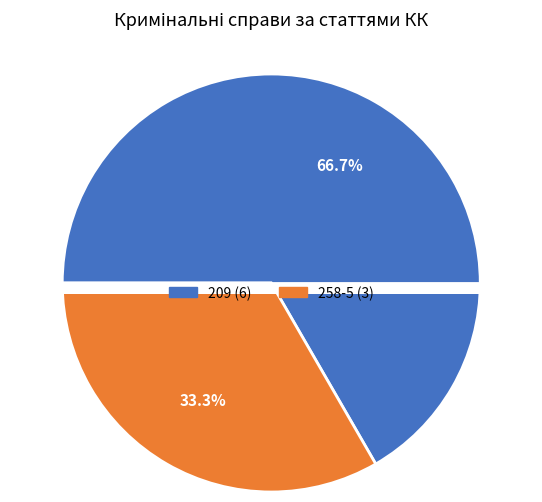

How many segments does this pie chart have?

2